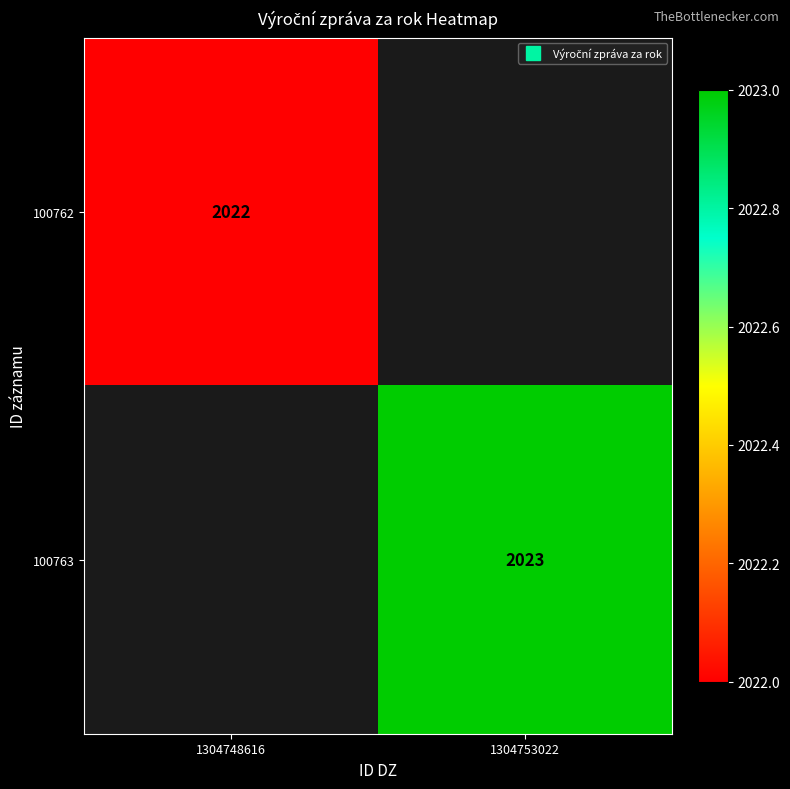

The 100762 series shows 2022.0 at 1304748616. True or false?

True